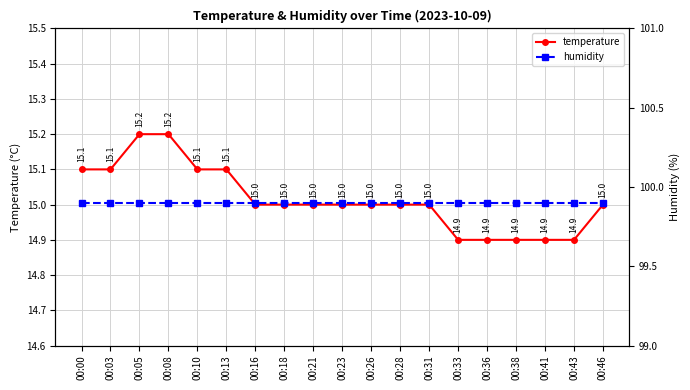

Which series has the widest spread of values?

temperature